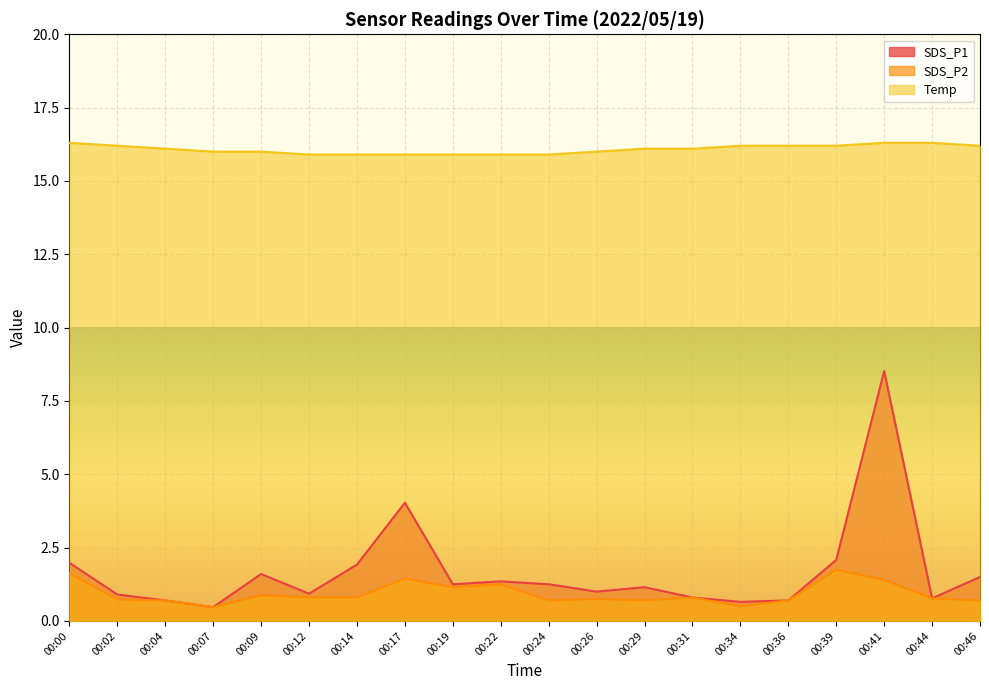

At which category is the sum across all series the highest?

00:41